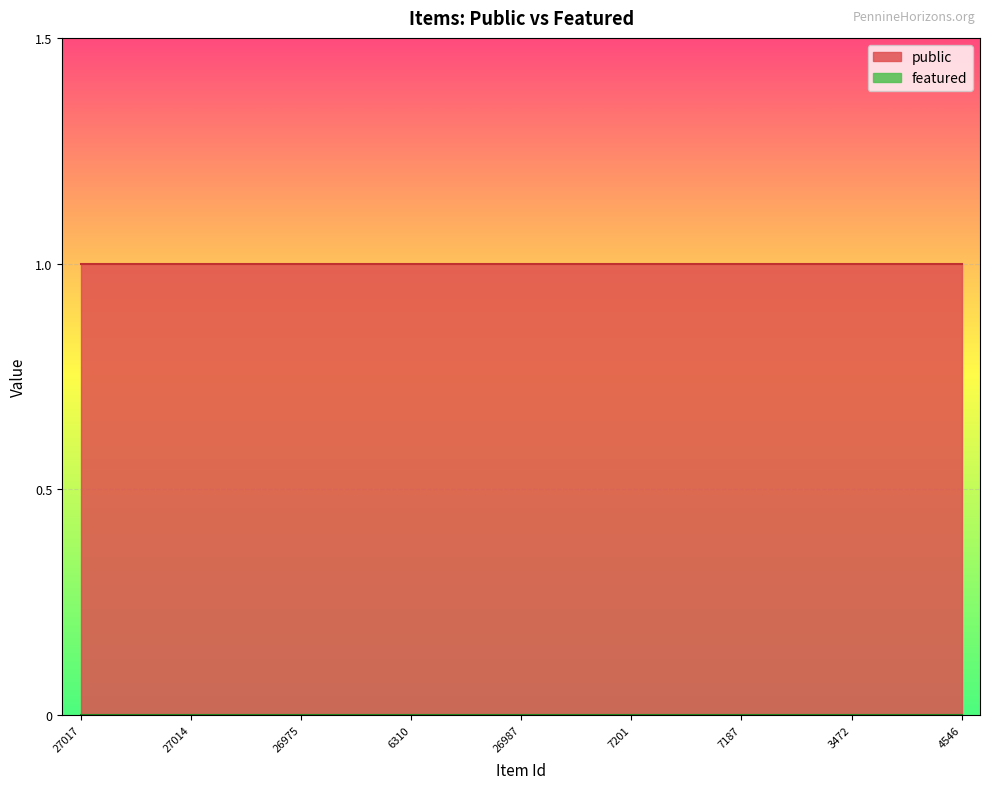

Reading right to left, what are all the values shown in this chart?

public: 4546=1	4579=1	4709=1	3472=1	3515=1	20621=1	7187=1	7197=1	7199=1	7201=1	7424=1	6643=1	26987=1	33730=1	6146=1	6310=1	24548=1	4928=1	26975=1	26991=1	26992=1	27014=1	27015=1	27016=1	27017=1
featured: 4546=0	4579=0	4709=0	3472=0	3515=0	20621=0	7187=0	7197=0	7199=0	7201=0	7424=0	6643=0	26987=0	33730=0	6146=0	6310=0	24548=0	4928=0	26975=0	26991=0	26992=0	27014=0	27015=0	27016=0	27017=0